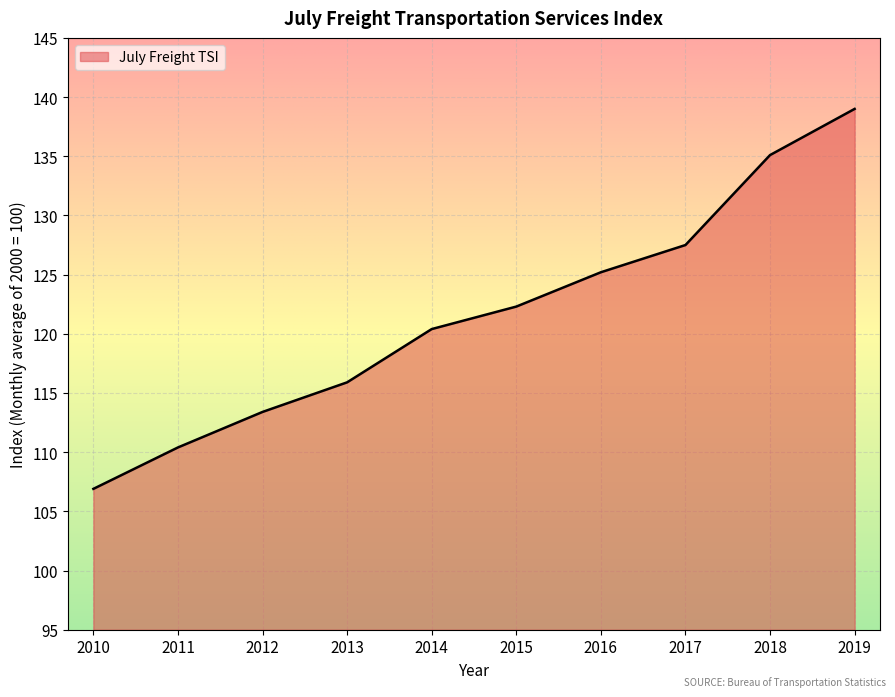

What is the difference between the second highest and second lowest values?

24.7